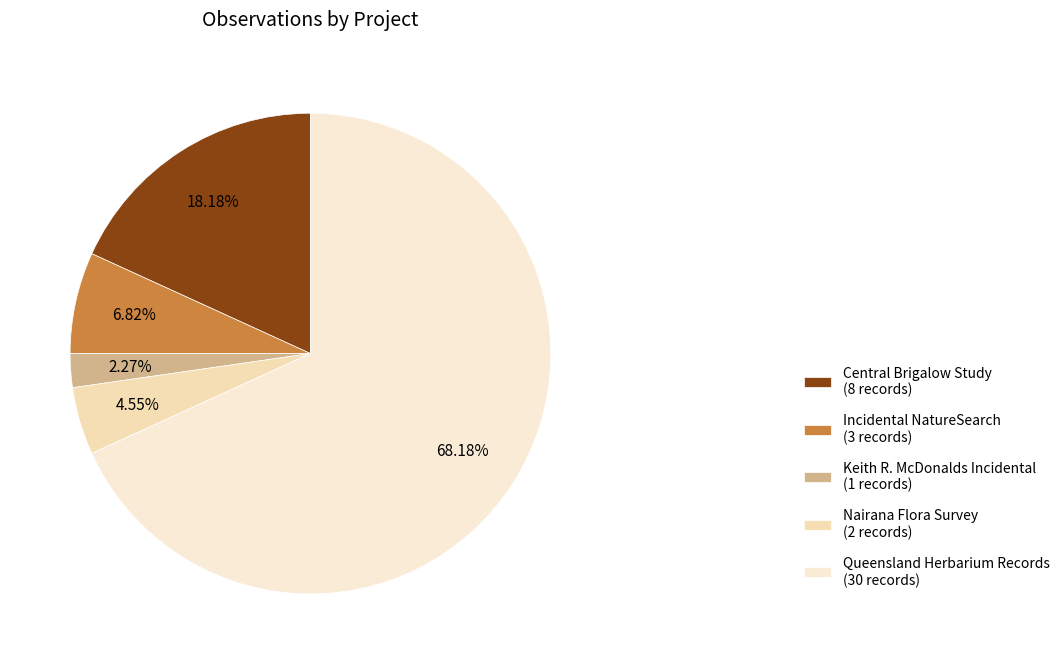

How many slices are in this pie chart?

5